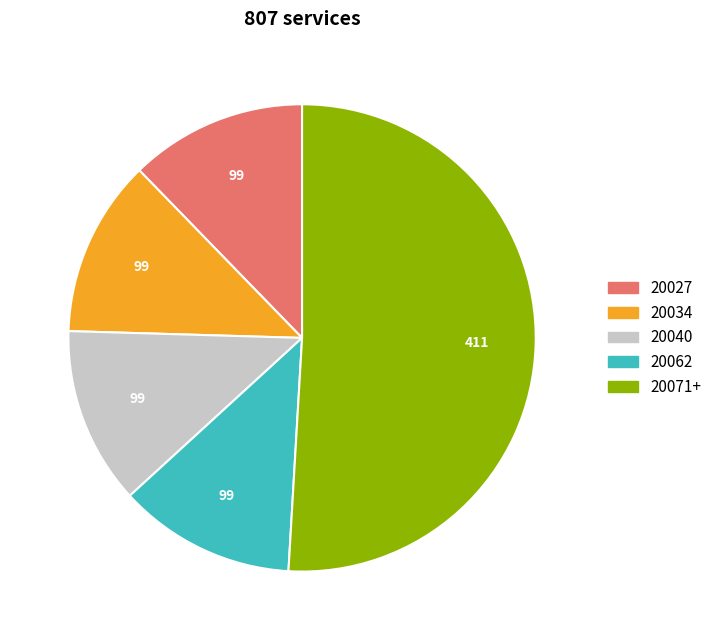

Does any single category account for the majority?

Yes